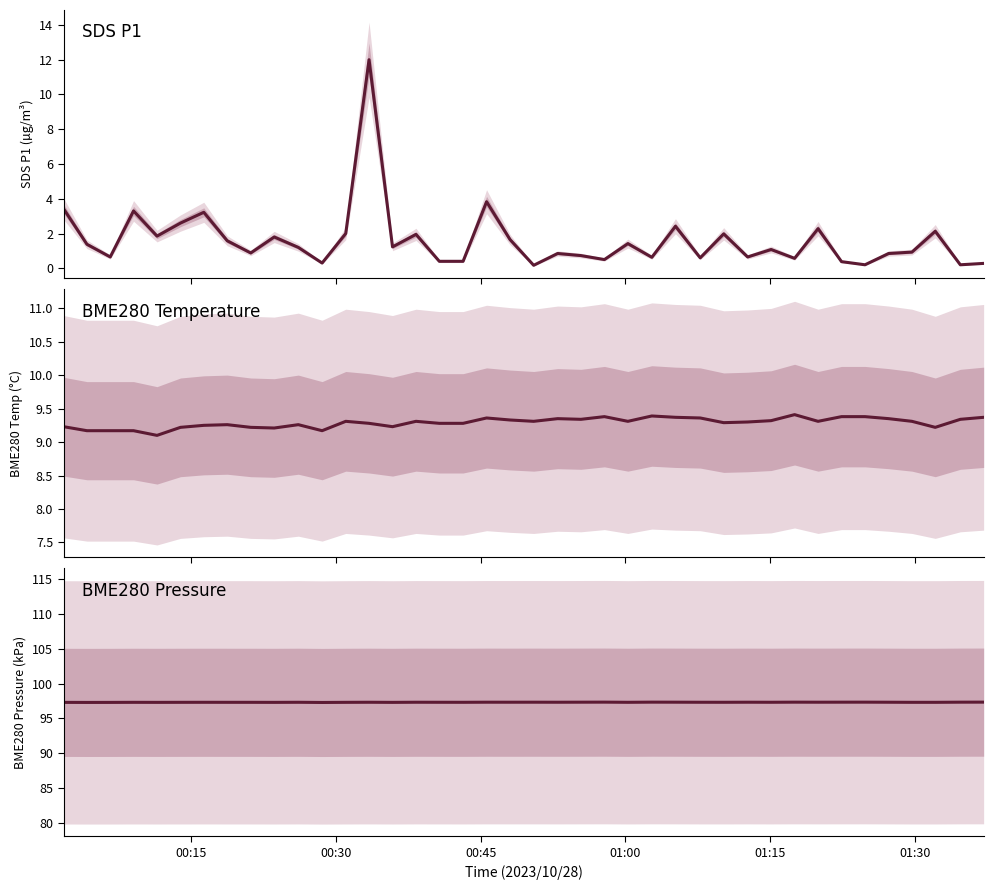

True or false: BME280 Pressure has a value of 61.5 at 23.

False